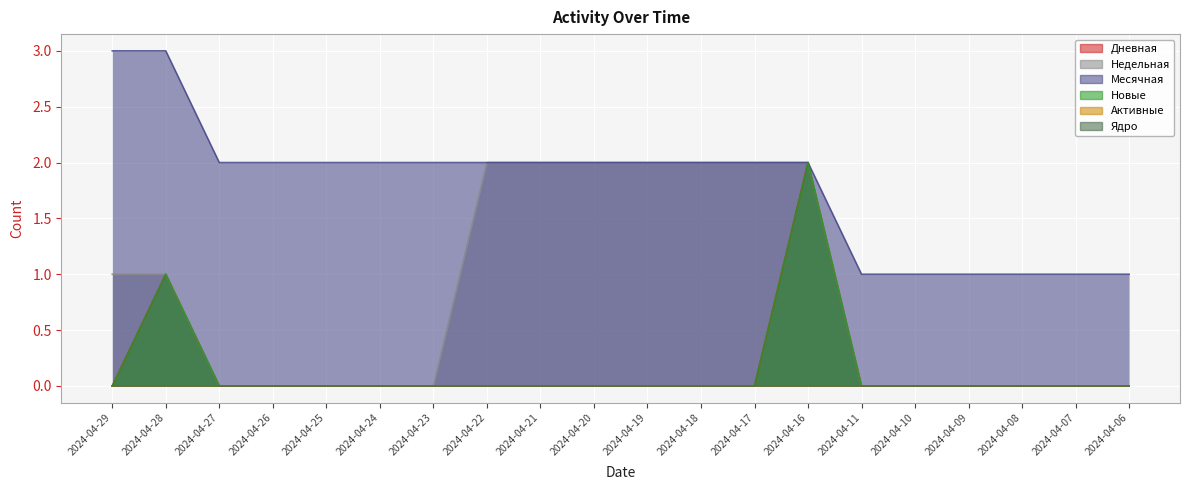

How many lines are shown in the chart?

4